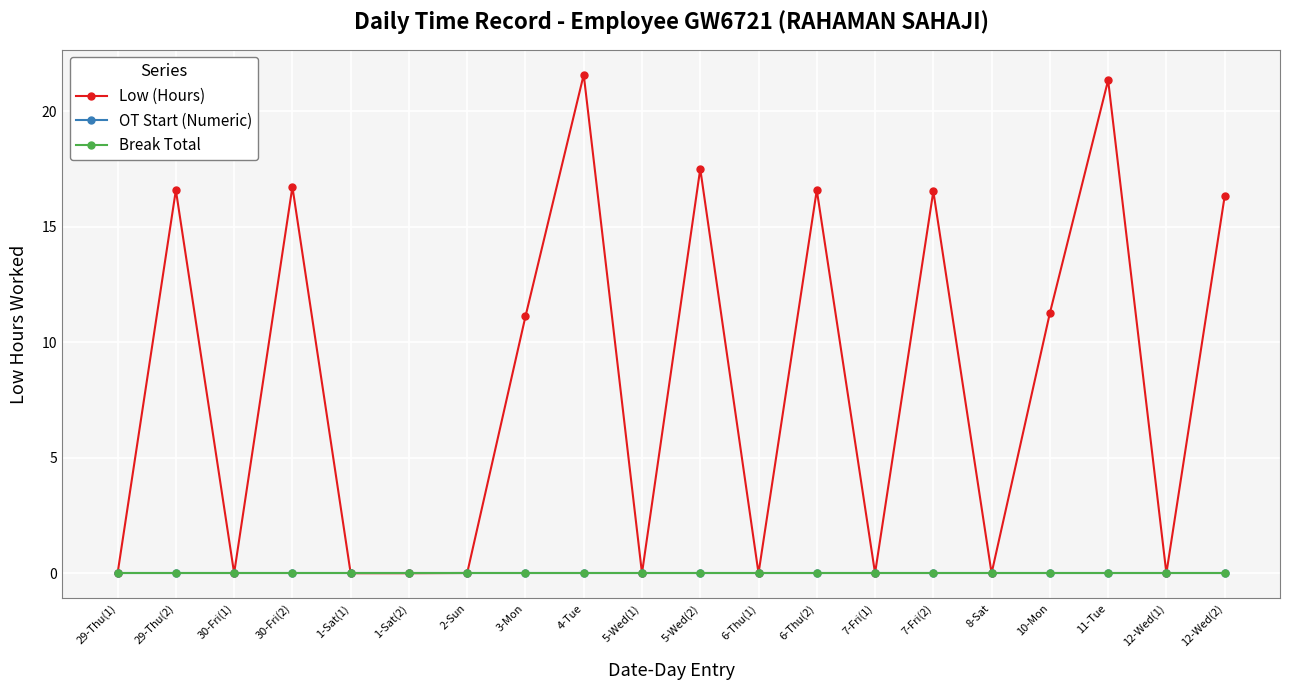

True or false: Low (Hours) and OT Start (Numeric) intersect in this chart.

False